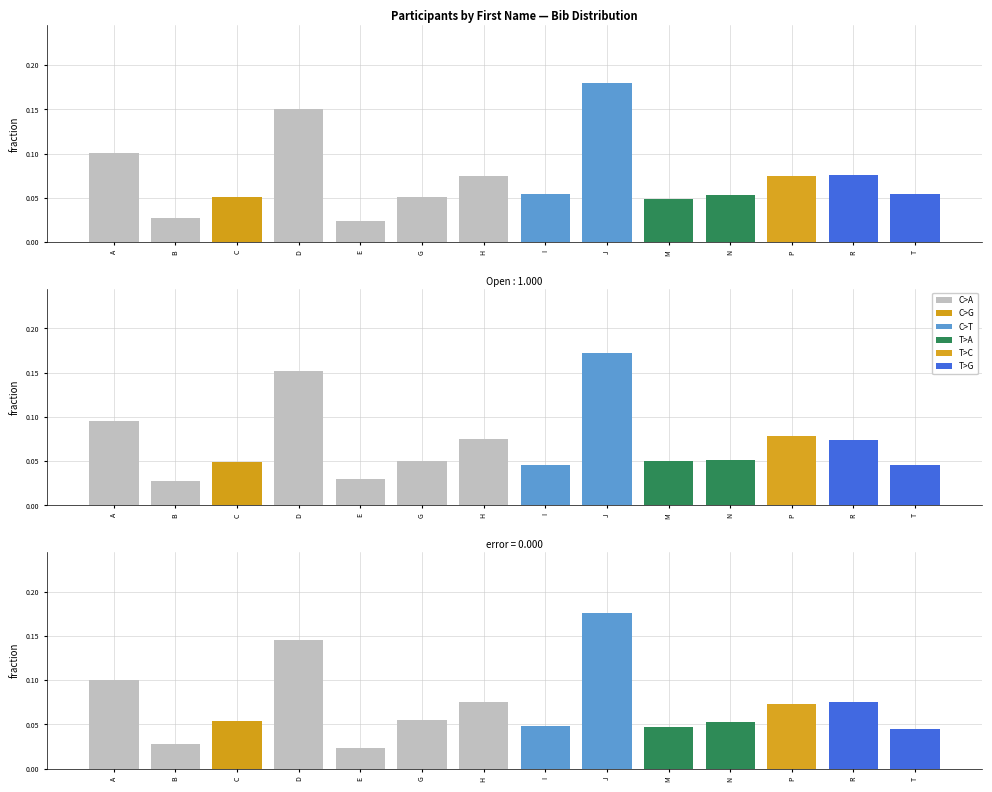

How many bars are there in total?

14